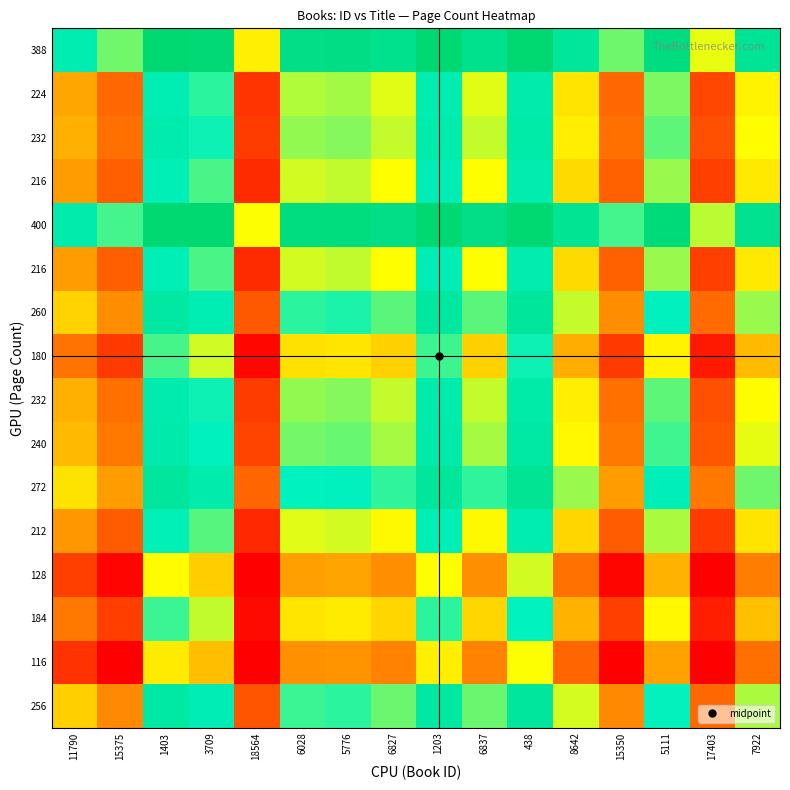

Count the number of data series in this chart.

16